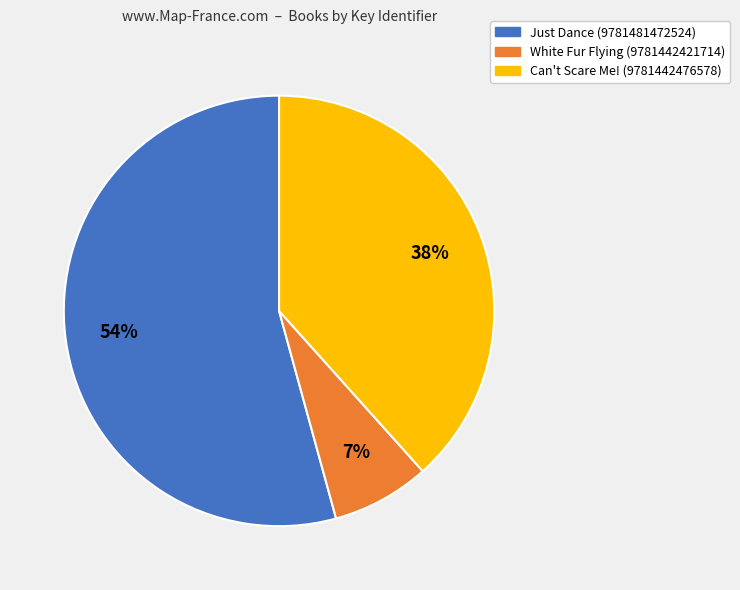

What percentage is the White Fur Flying (9781442421714) slice, to the nearest percent?

7%